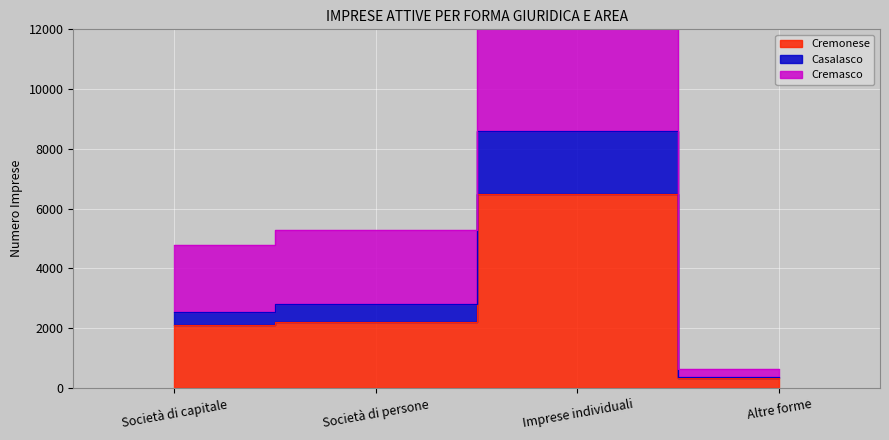

What is the spread (max minus min) of values at Imprese individuali?

8596